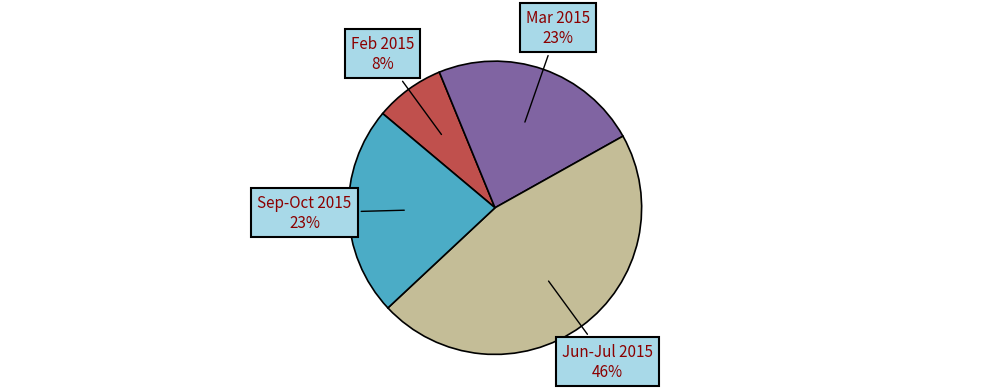

Is it true that Jun-Jul 2015 is 57% of the pie?

False